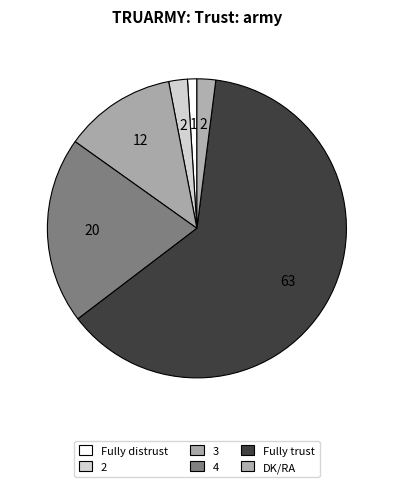

To the nearest percent, what is the average slice percentage?

17%